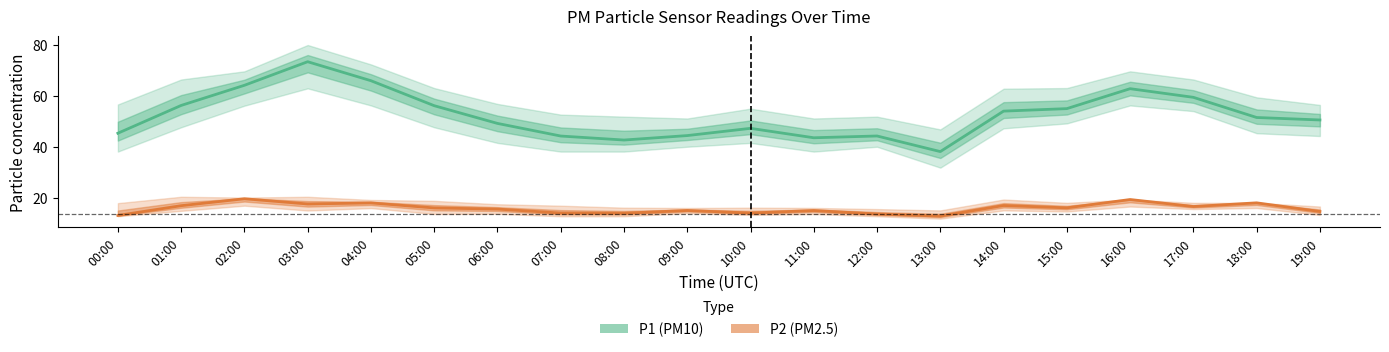

What is the difference between the maximum and minimum values in the P2 (PM2.5) series?

6.8